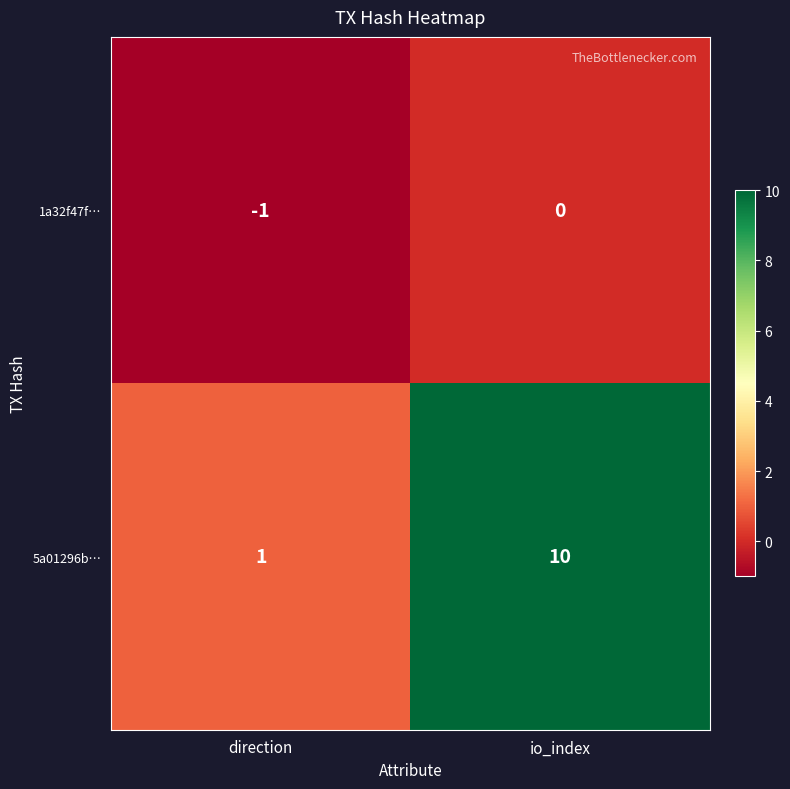

The 5a01296b… series shows 2 at direction. True or false?

False